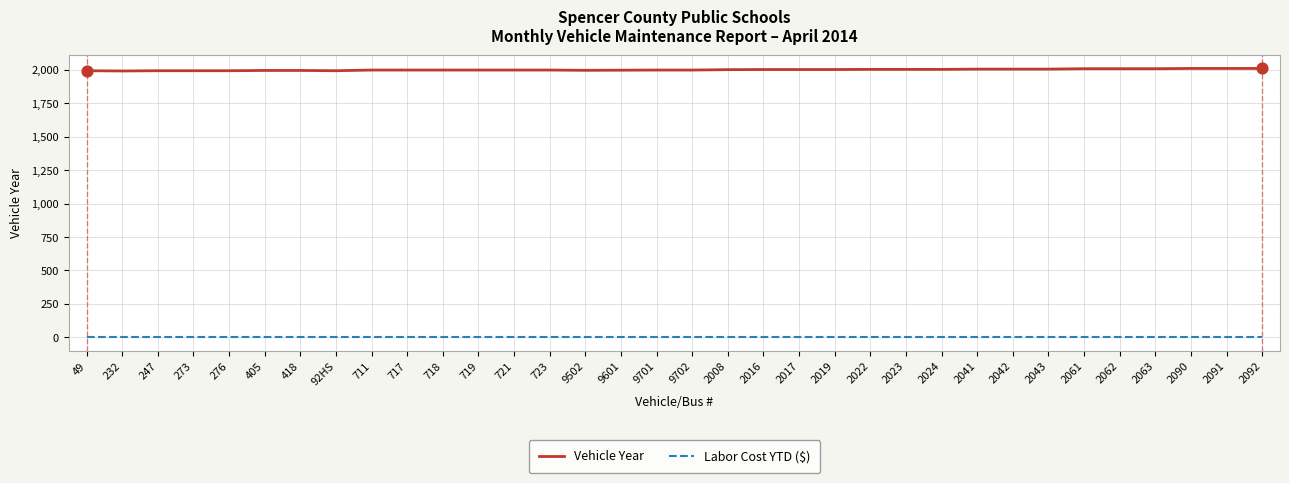

At how many categories does at least one series exceed 1852?

34